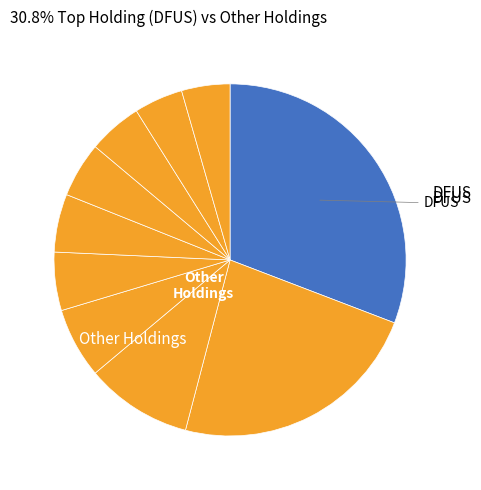

To the nearest percent, what is the difference between the largest and smallest slice percentages?

26%